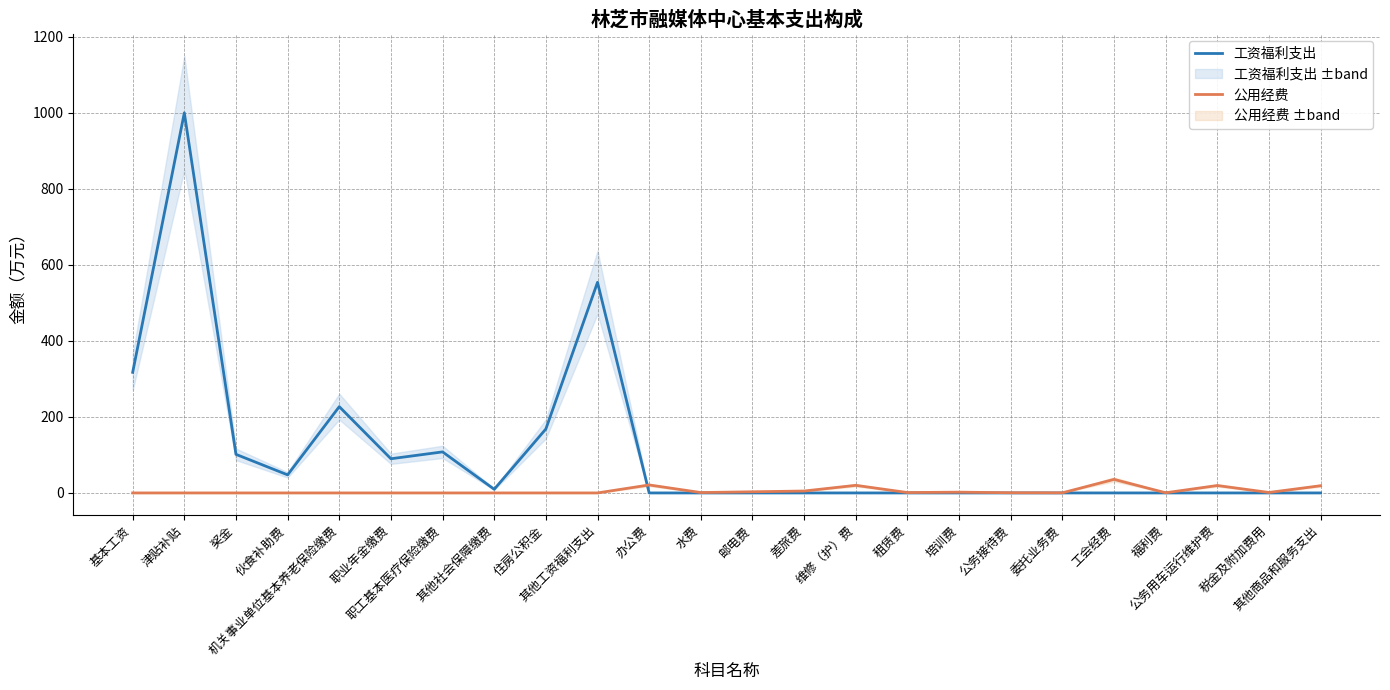

Is this an area chart (filled region under the line)?

No